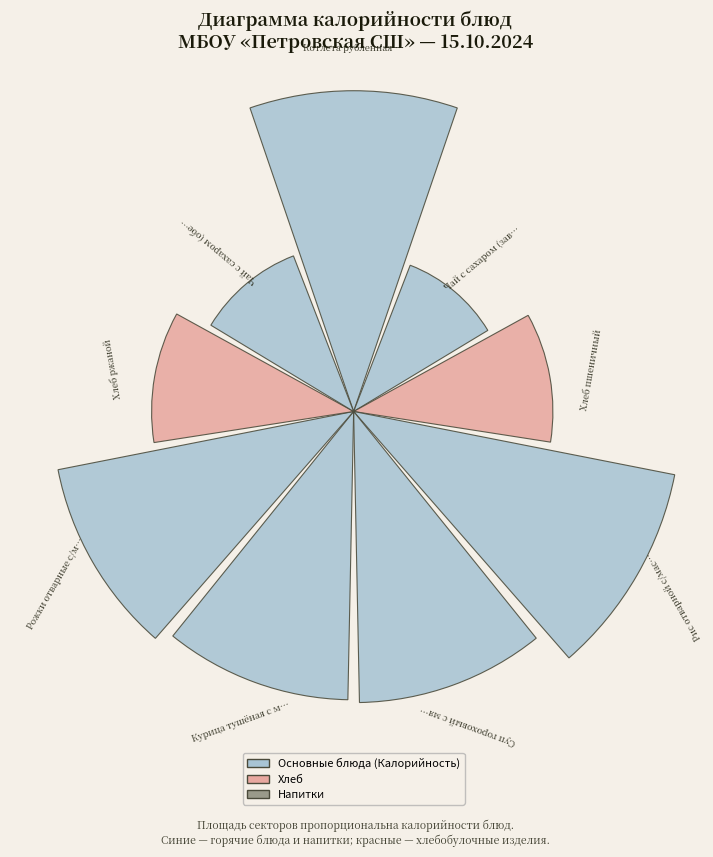

How many segments does this pie chart have?

9